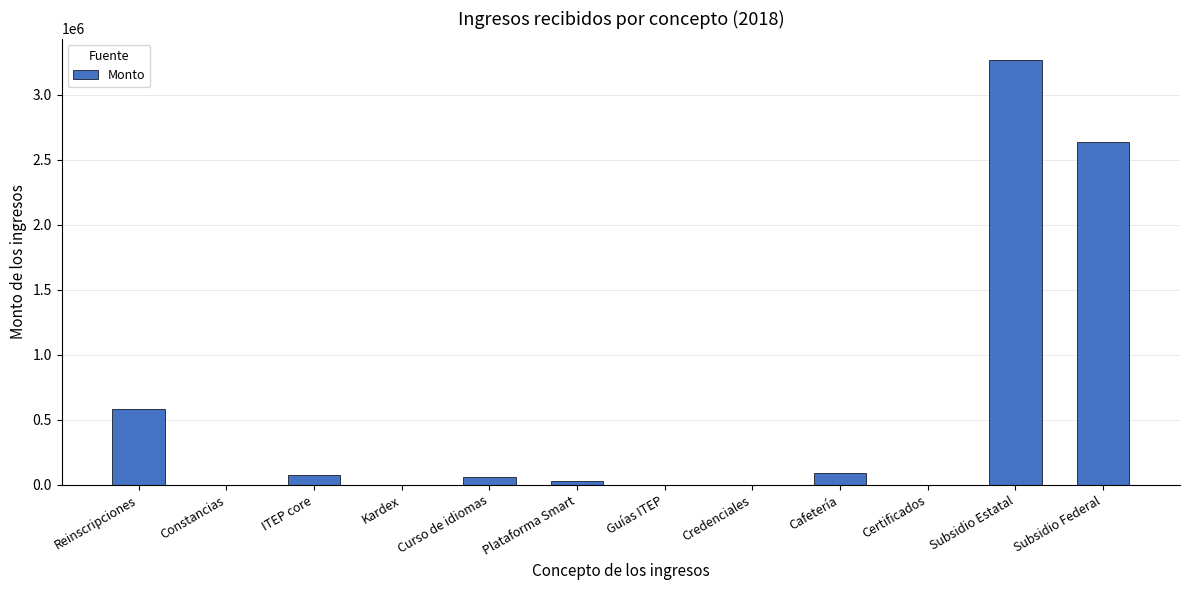

Which label corresponds to the largest value in the chart?

Subsidio Estatal